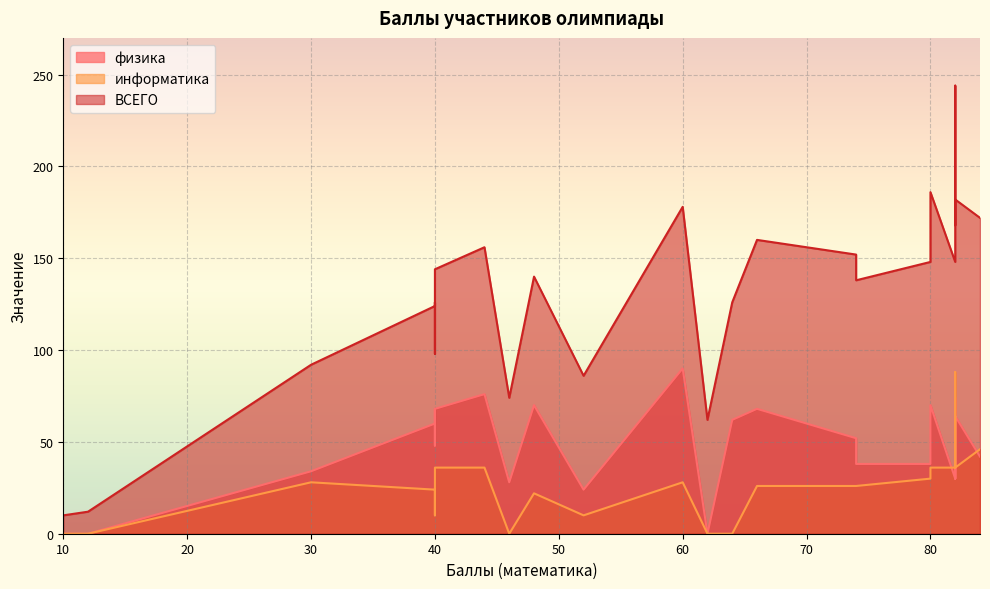

The value of информатика at 62 is 27. True or false?

False